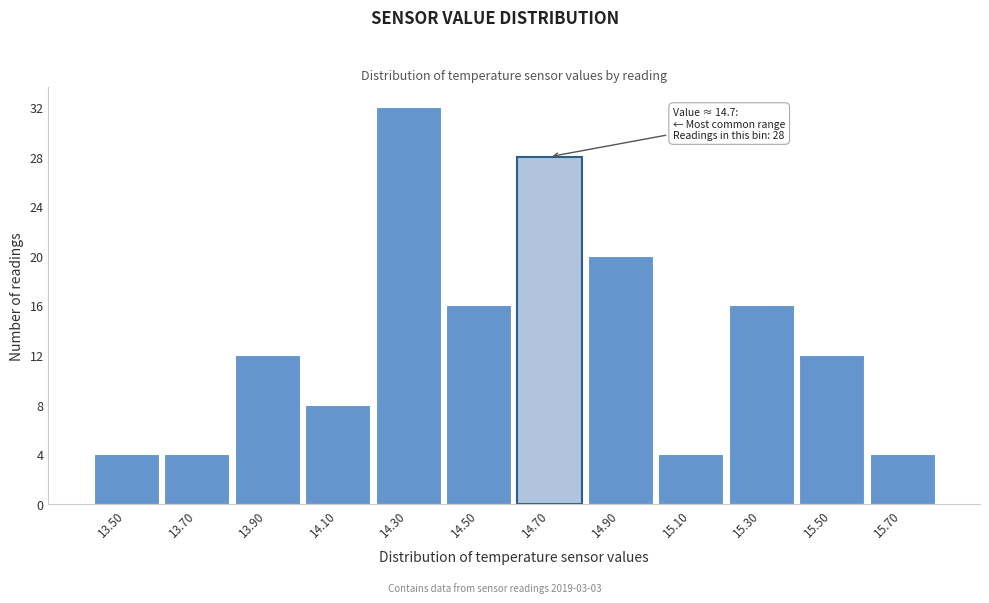

Over which range of the x-axis is the bar tallest?

14.2 to 14.4